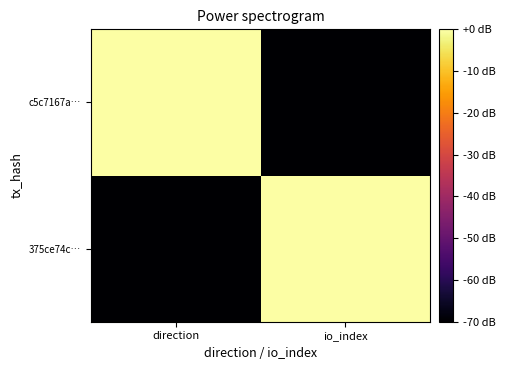

Rank the series by their maximum value, from lowest to highest.

375ce74c…, c5c7167a…